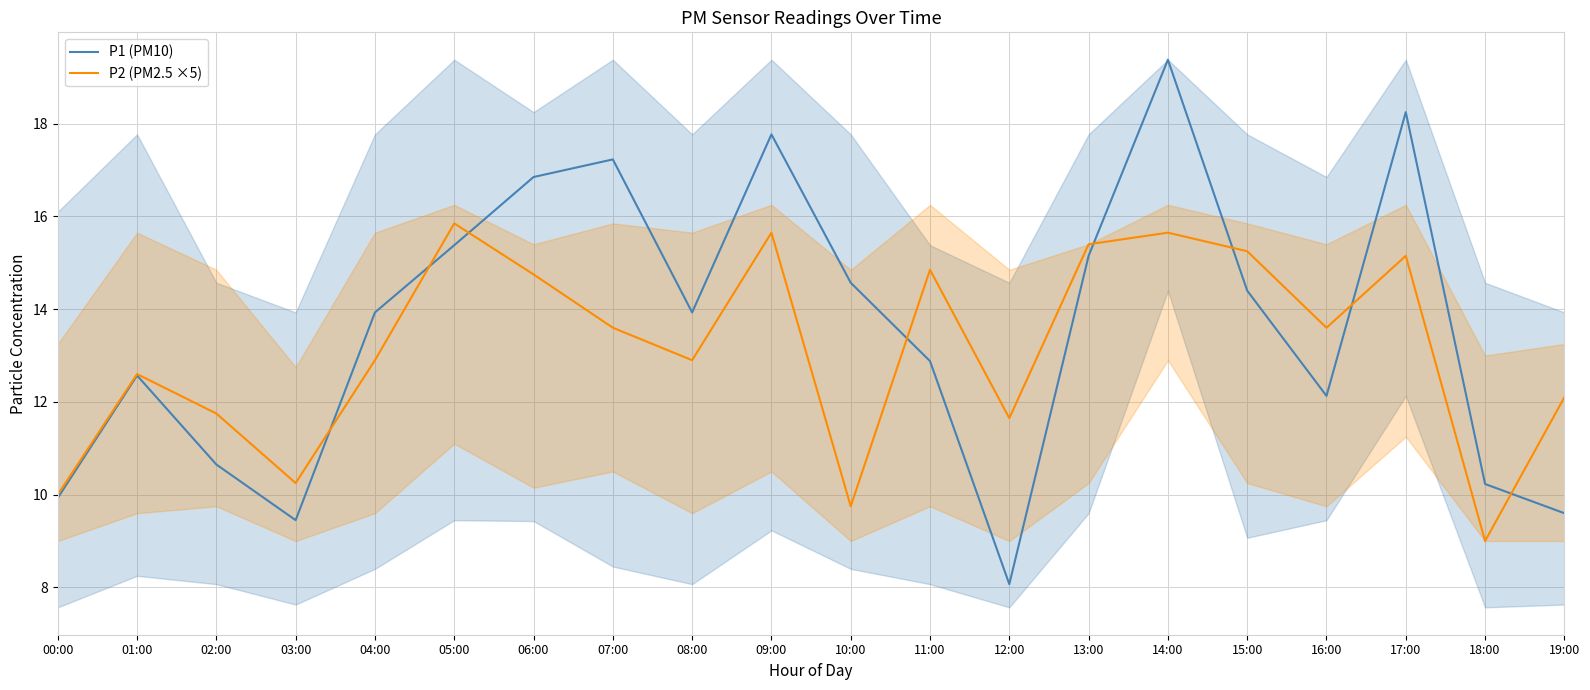

Which series changed the most between 04:00 and 18:00?

P2 (PM2.5 ×5)